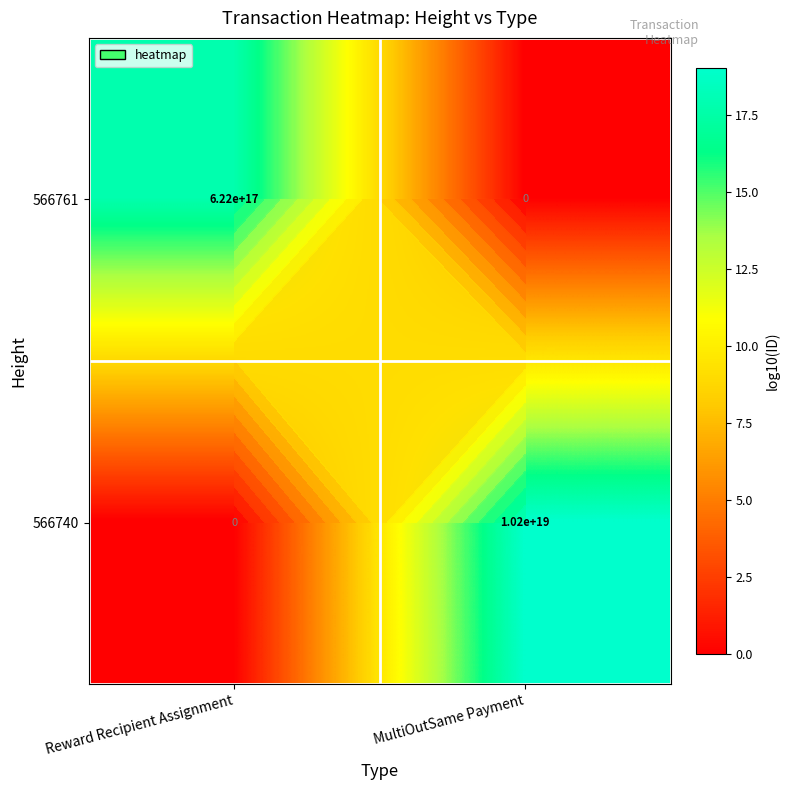

At which category is the sum across all series the highest?

MultiOutSame Payment